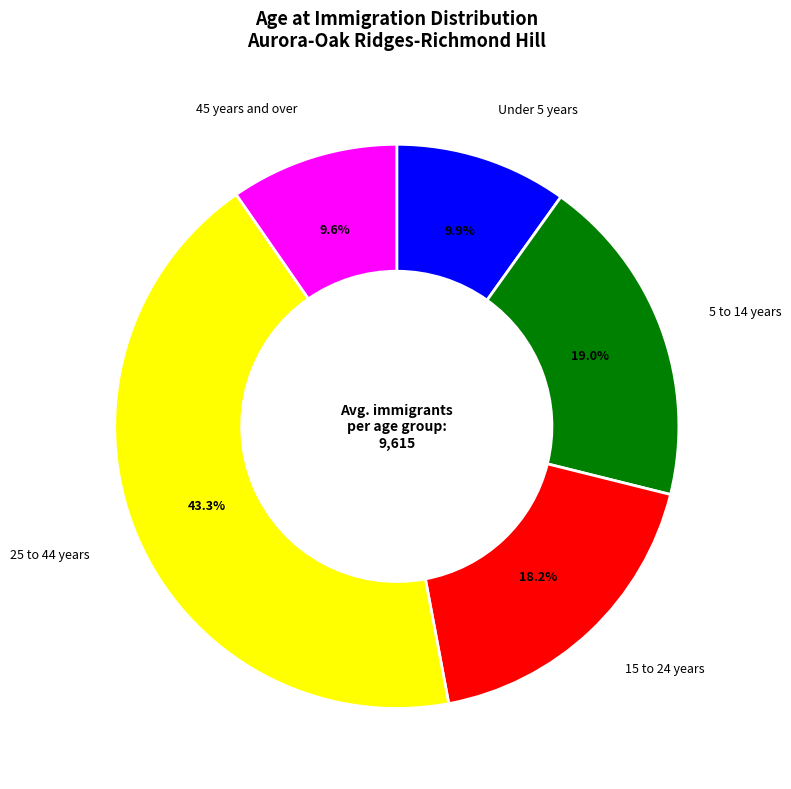

Does any single category account for the majority?

No